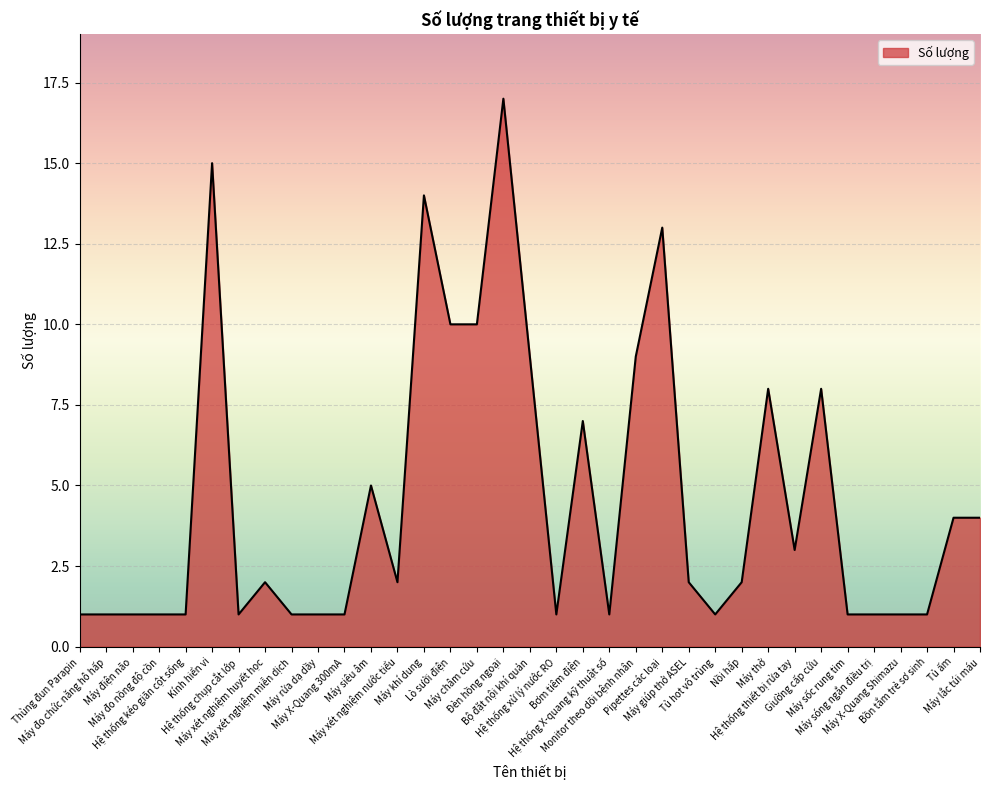

How many lines are shown in the chart?

1